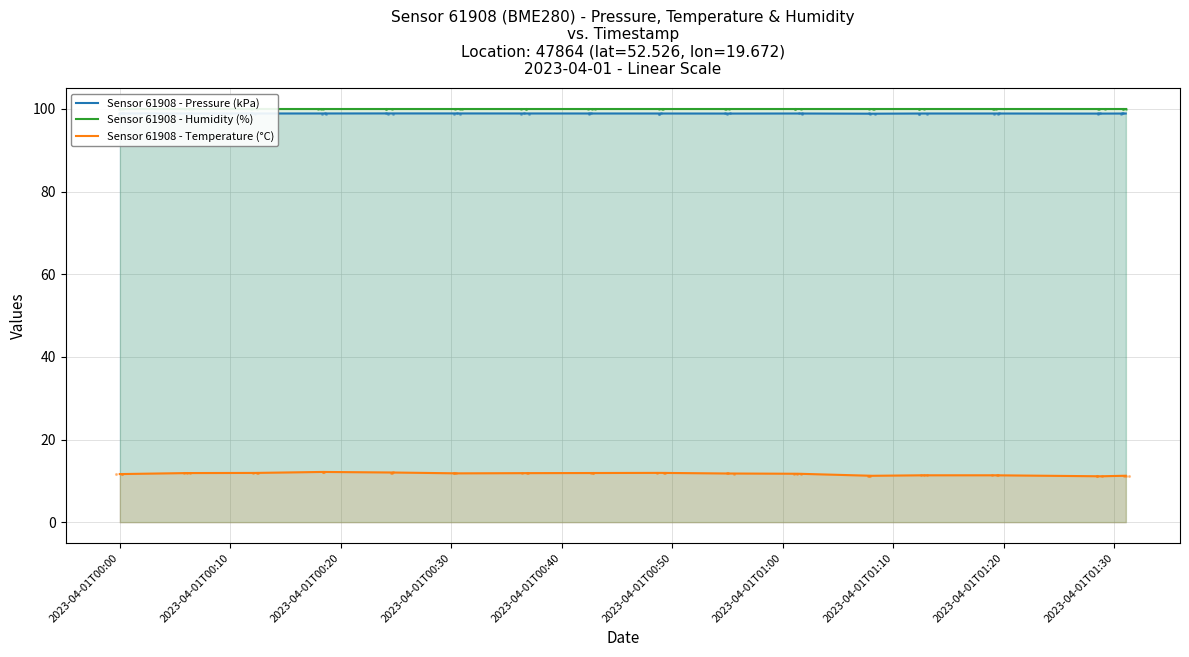

What are all the series names shown in the legend?

Sensor 61908 - Pressure (kPa), Sensor 61908 - Humidity (%), Sensor 61908 - Temperature (°C)